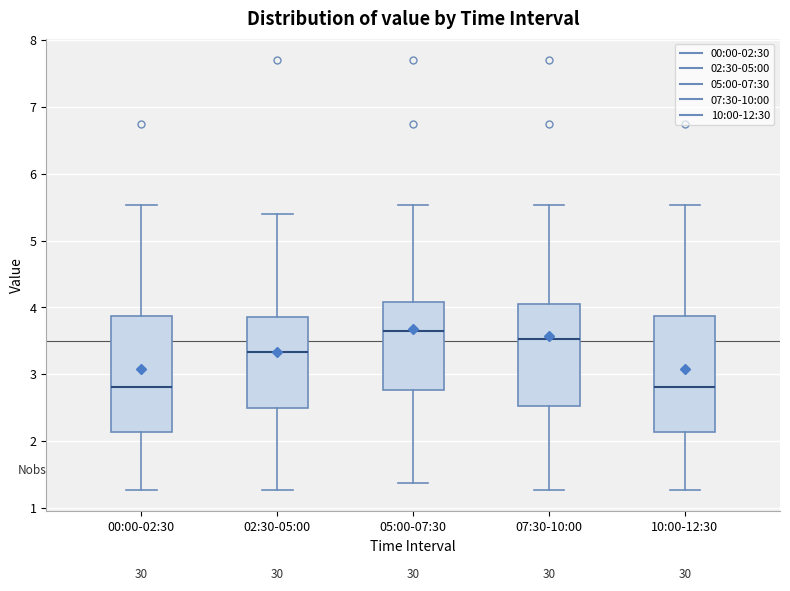

Where does the upper whisker of the box for 05:00-07:30 end on the y-axis? The values are not printed on the chart, so give them approximately, as read against the axis.

5.5